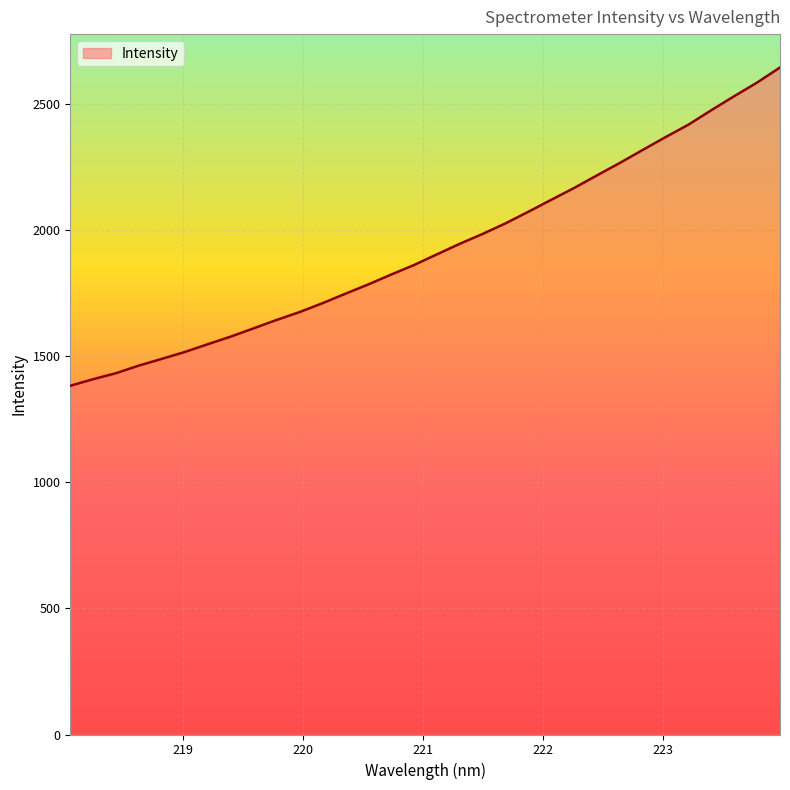

What is the maximum value shown in the chart?

2643.6